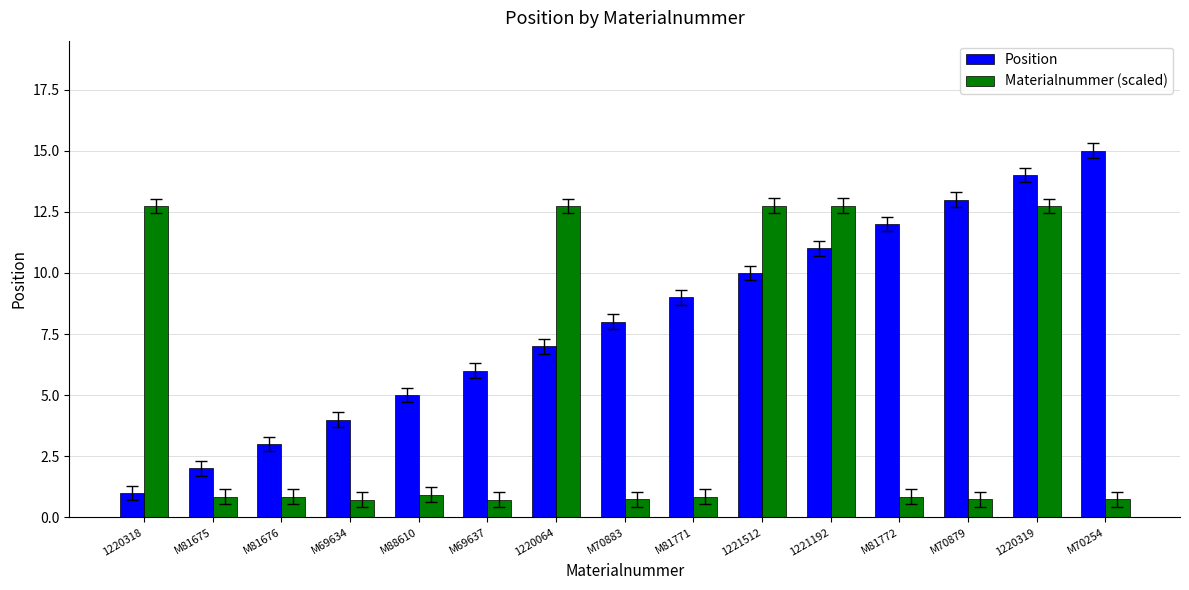

What is the spread (max minus min) of values at M70254?

14.3